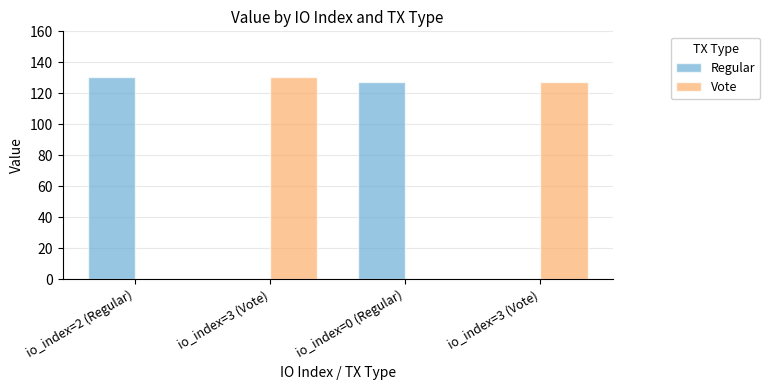

Reading right to left, transcribe all the data shown in this chart.

Regular: io_index=3 (Vote)=0.0	io_index=0 (Regular)=127.5	io_index=3 (Vote)=0.0	io_index=2 (Regular)=130.8
Vote: io_index=3 (Vote)=127.5	io_index=0 (Regular)=0.0	io_index=3 (Vote)=130.8	io_index=2 (Regular)=0.0